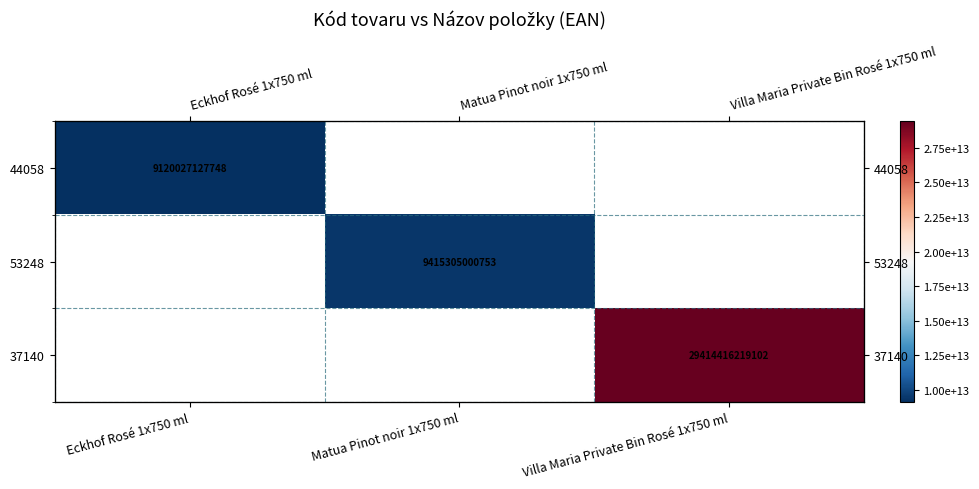

At Eckhof Rosé 1x750 ml, list the series in order from largest to smallest.

44058, 53248, 37140